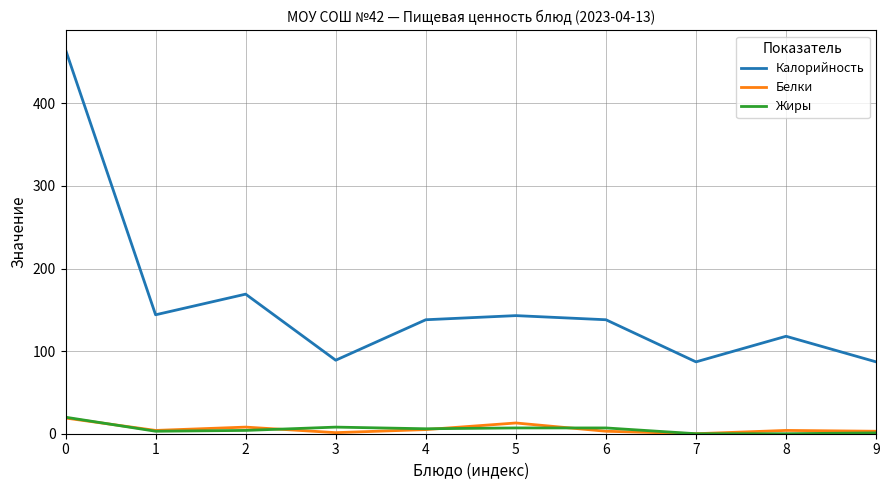

True or false: Калорийность has more than 1 interior local peaks.

True